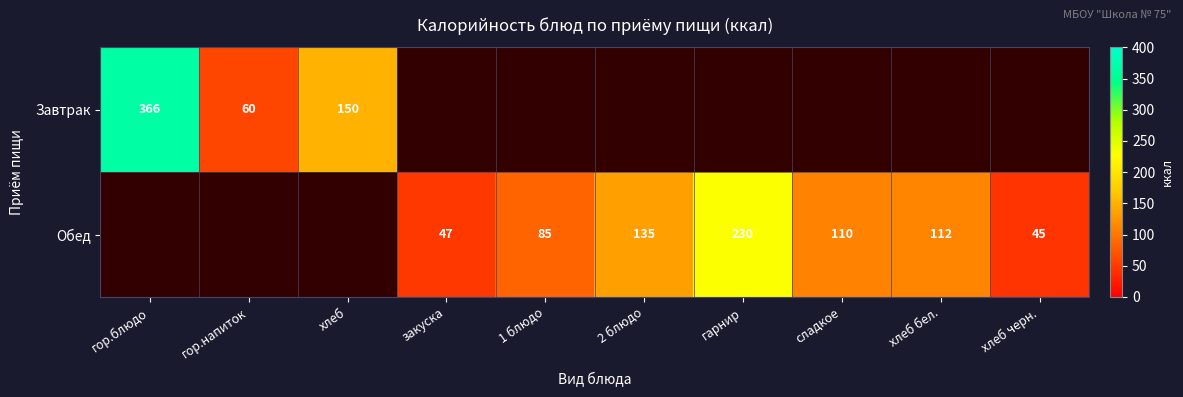

Is it true that Обед equals 225 at 2 блюдо?

False